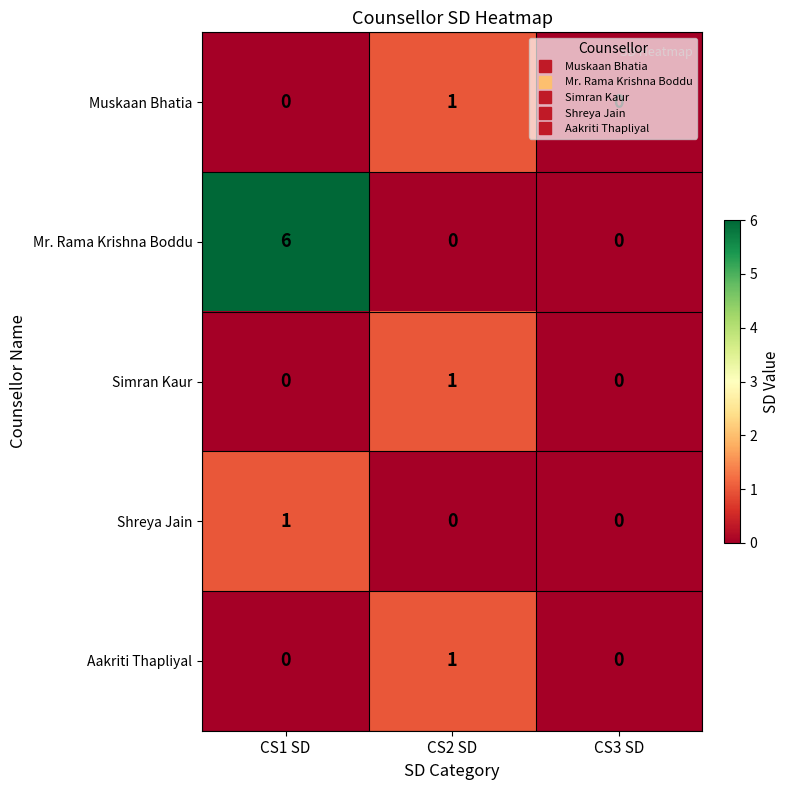

What is the sum of all Mr. Rama Krishna Boddu values?

6